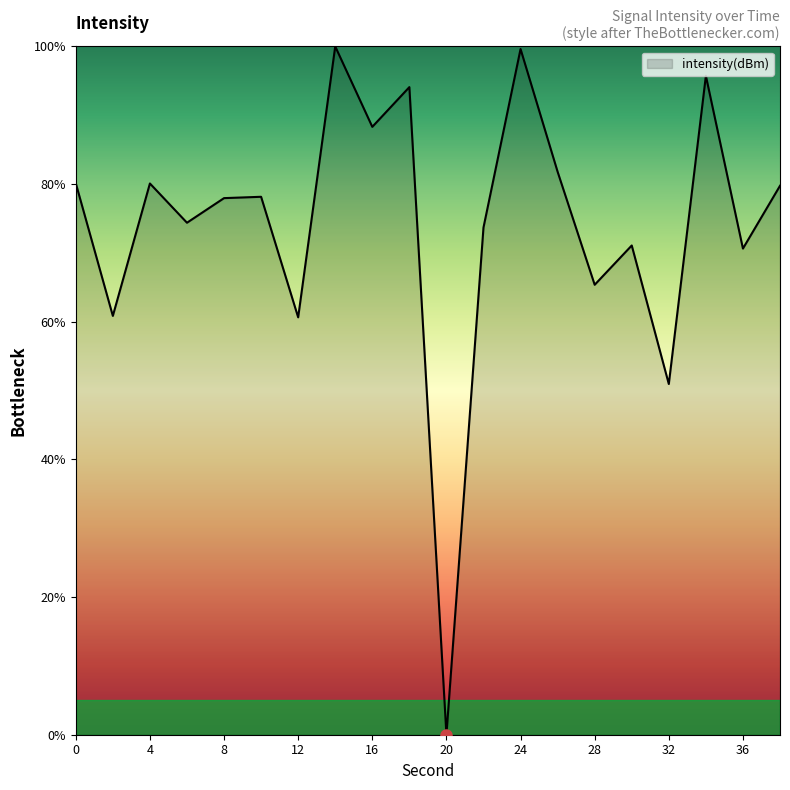

What is the greatest value displayed?

100.0